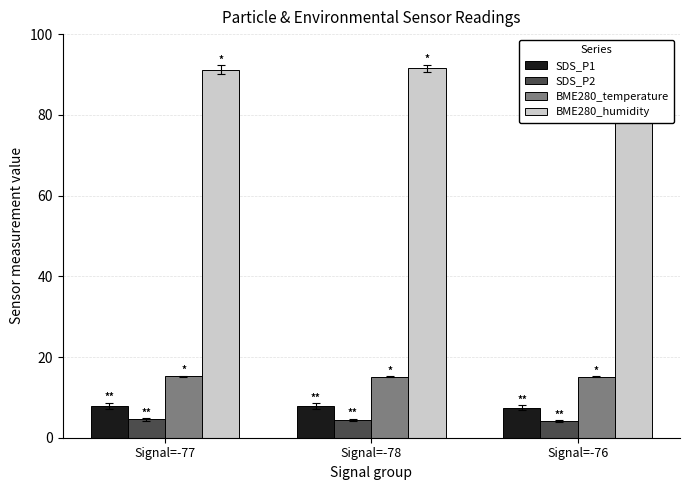

What is the value of the BME280_humidity bar at the 1st from the left?

91.2